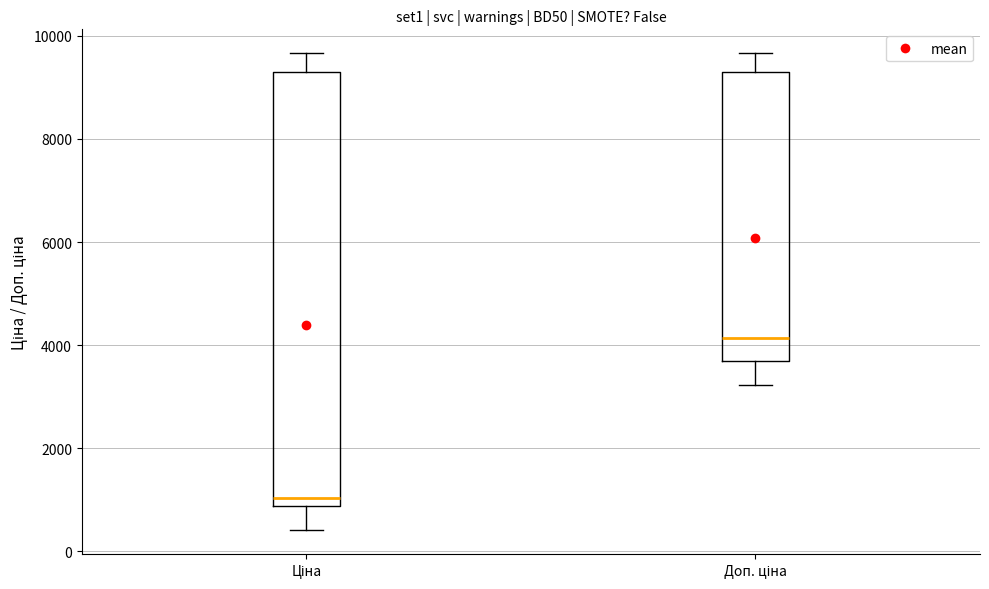

Reading left to right, transcribe this box plot: for each box, give where its median line is, the range the box spans, and where its two whiskers end, as read against the y-axis. The values are not printed on the chart, so give them approximately, as read against the axis.

Ціна: median 1000, box 800 to 9400, whiskers 400 to 9600
Доп. ціна: median 4200, box 3600 to 9400, whiskers 3200 to 9600